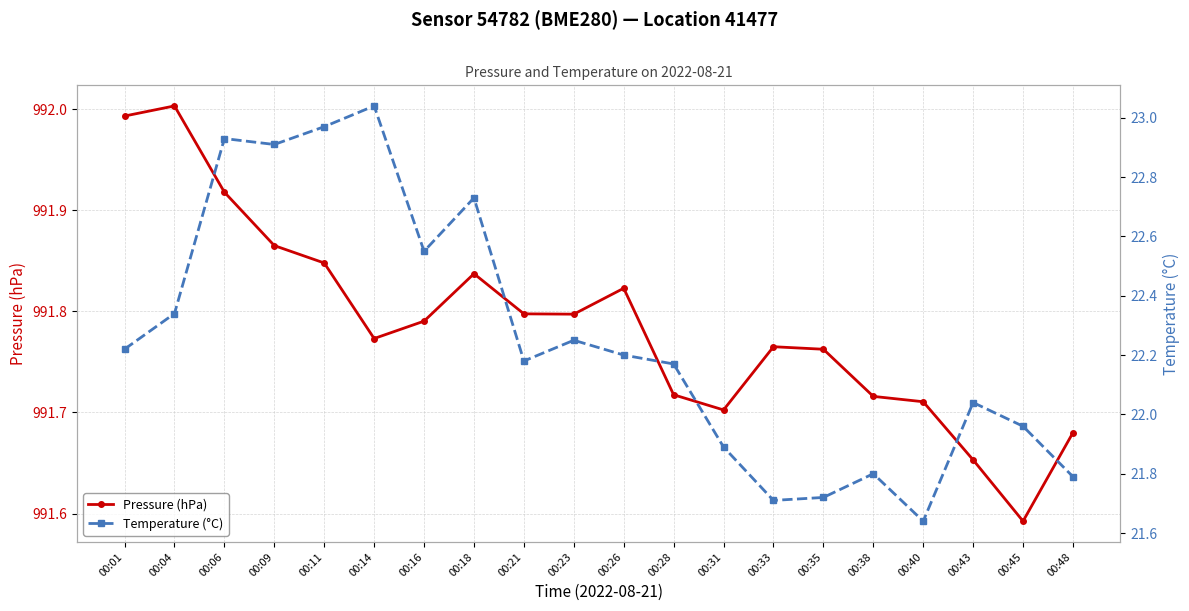

How many interior local valleys does the Temperature (°C) series have?

5